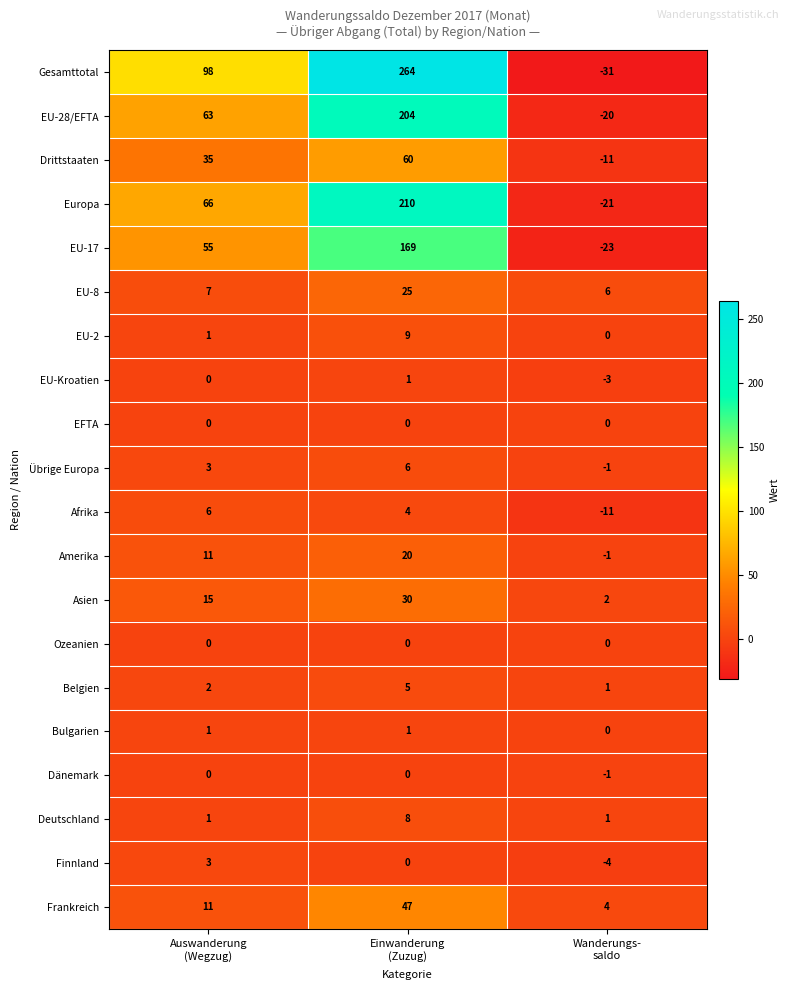

How many Drittstaaten values are between -11 and 60?

3